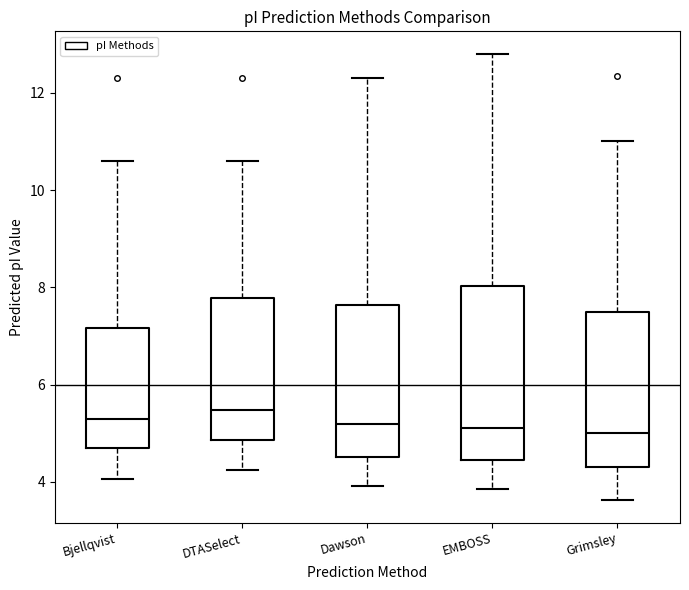

Reading left to right, read every box against the y-axis: the position of its median line, the range the box covers, and the ends of its whiskers. The values are not printed on the chart, so give them approximately, as read against the axis.

Bjellqvist: median 5.4, box 4.6 to 7.2, whiskers 4.0 to 10.6
DTASelect: median 5.4, box 4.8 to 7.8, whiskers 4.2 to 10.6
Dawson: median 5.2, box 4.6 to 7.6, whiskers 4.0 to 12.4
EMBOSS: median 5.2, box 4.4 to 8.0, whiskers 3.8 to 12.8
Grimsley: median 5.0, box 4.2 to 7.4, whiskers 3.6 to 11.0